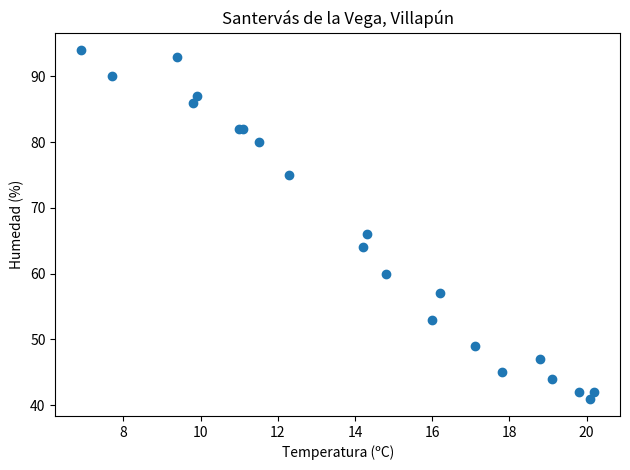

What Y value in the scatter plot is closest to 67?

66